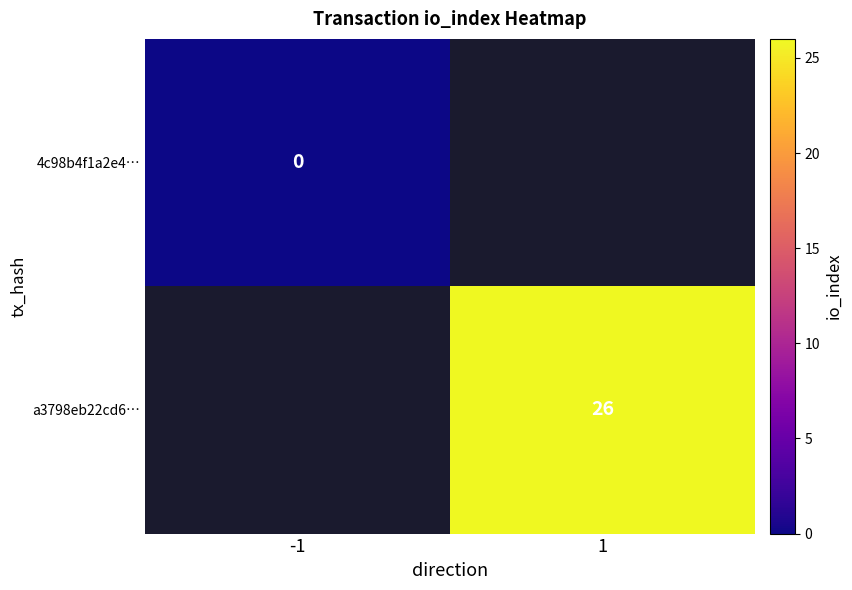

Is it true that a3798eb22cd6… equals 26 at 1?

True